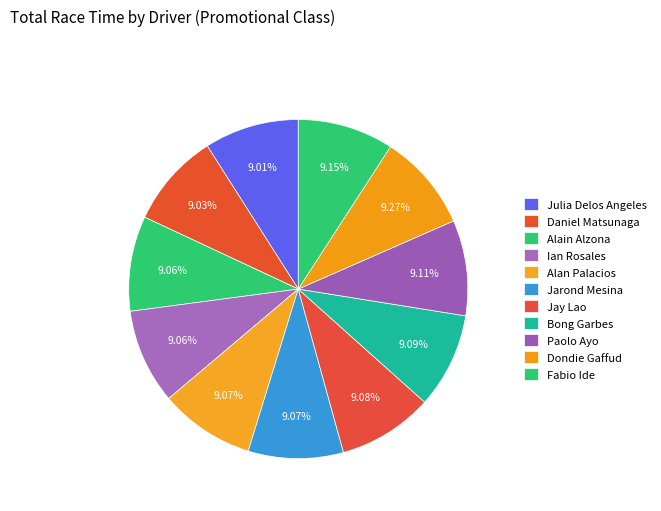

Between Daniel Matsunaga and Ian Rosales, which is larger?

Ian Rosales